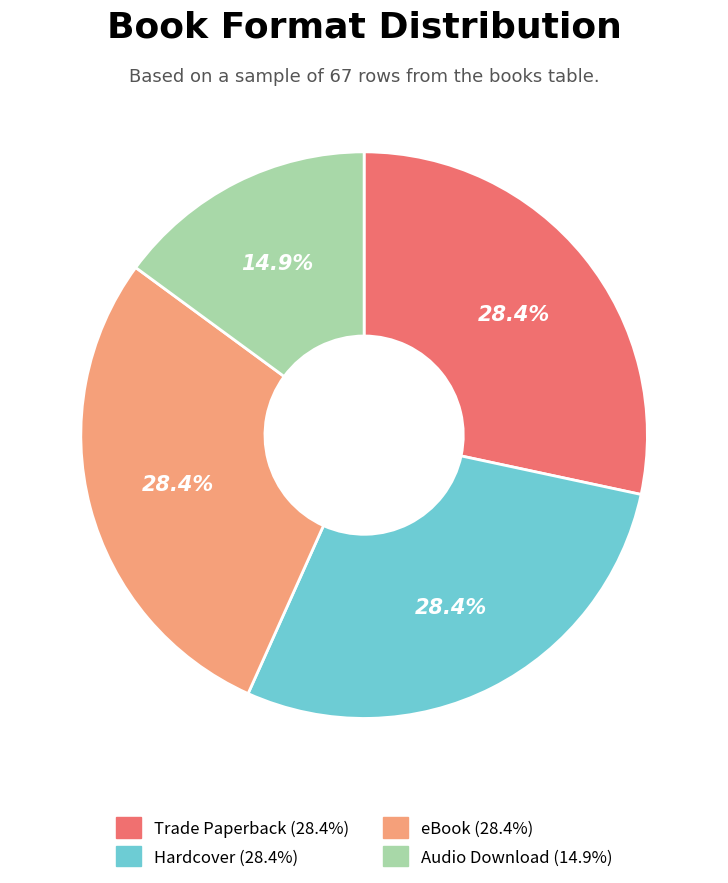

Which has a higher value, Audio Download or Hardcover?

Hardcover